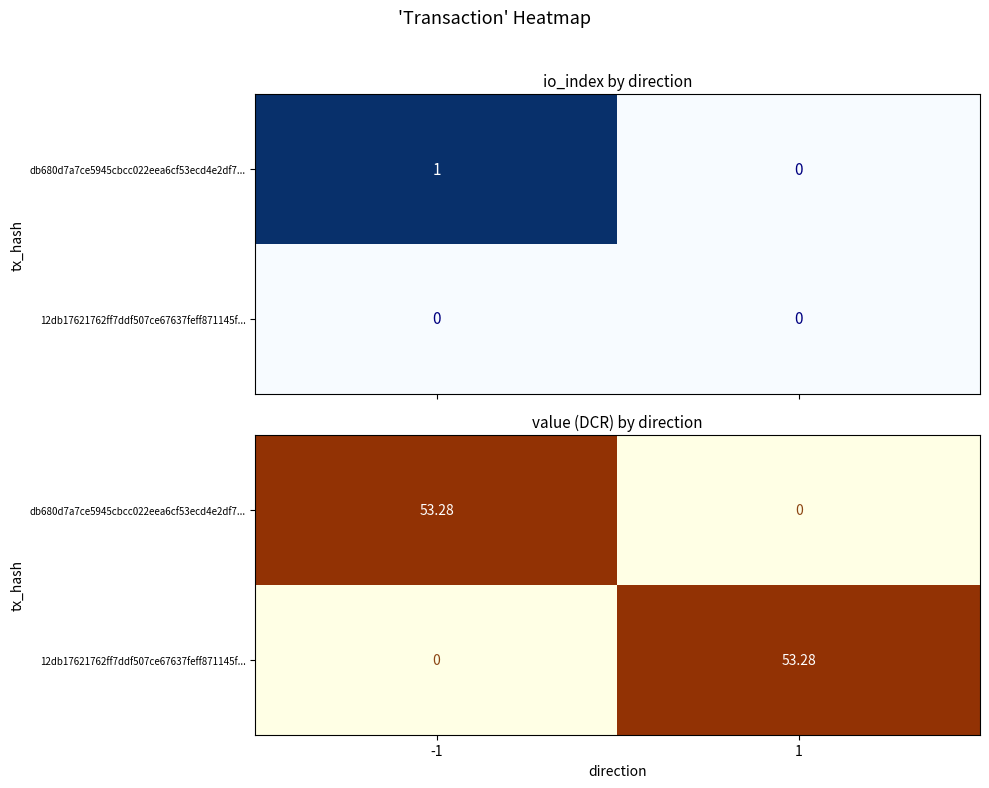

At how many categories does at least one series exceed 49?

2